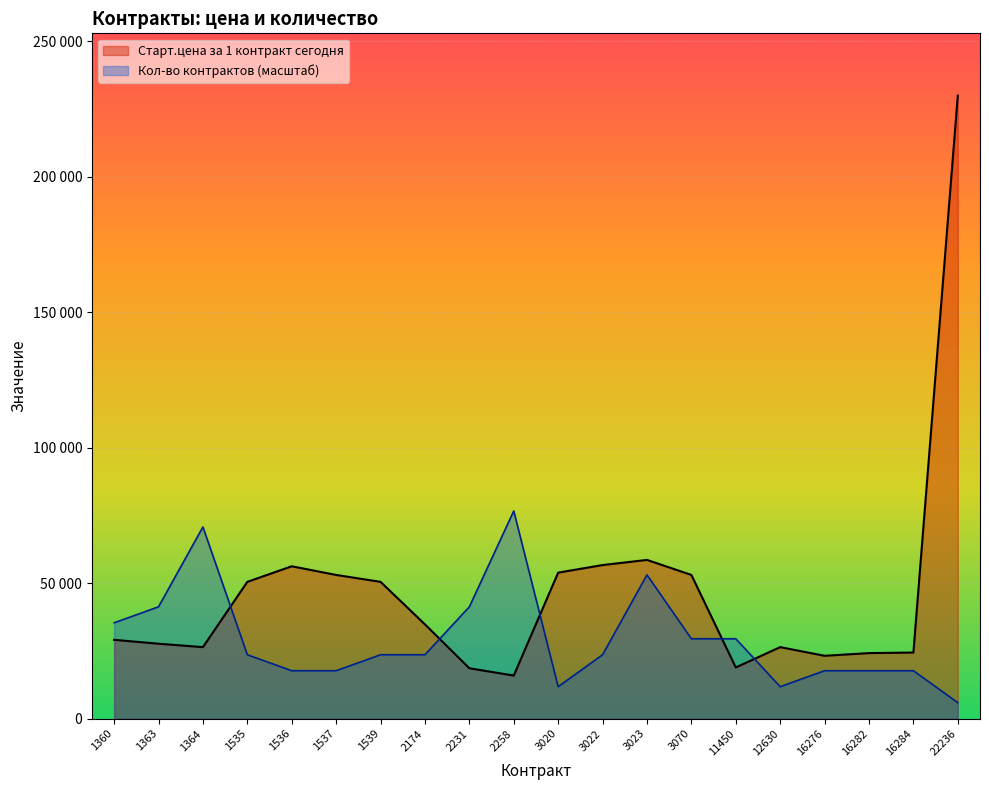

How many values in the Кол-во контрактов на торгах сегодня series are below 23589?

8